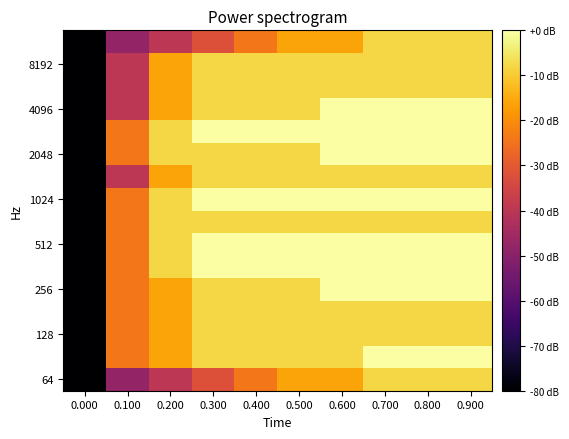

How many data points does each series have?

10